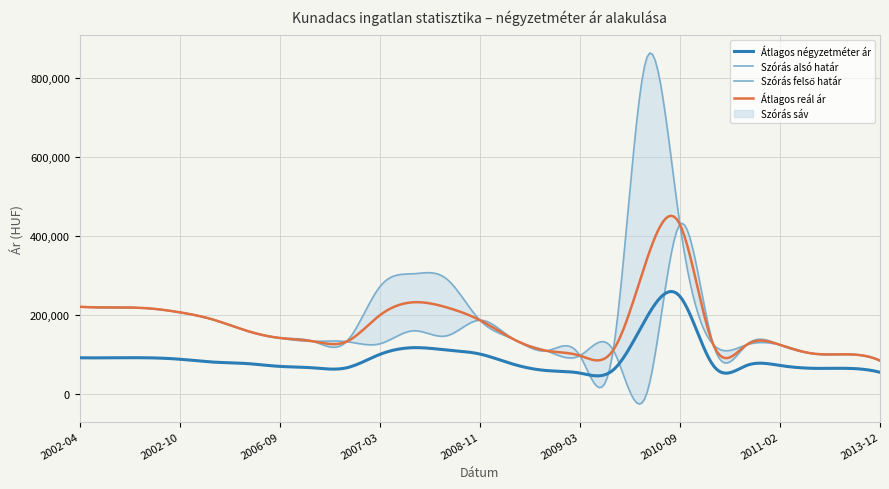

True or false: Átlagos reál ár and Átlagos négyzetméter ár intersect in this chart.

False